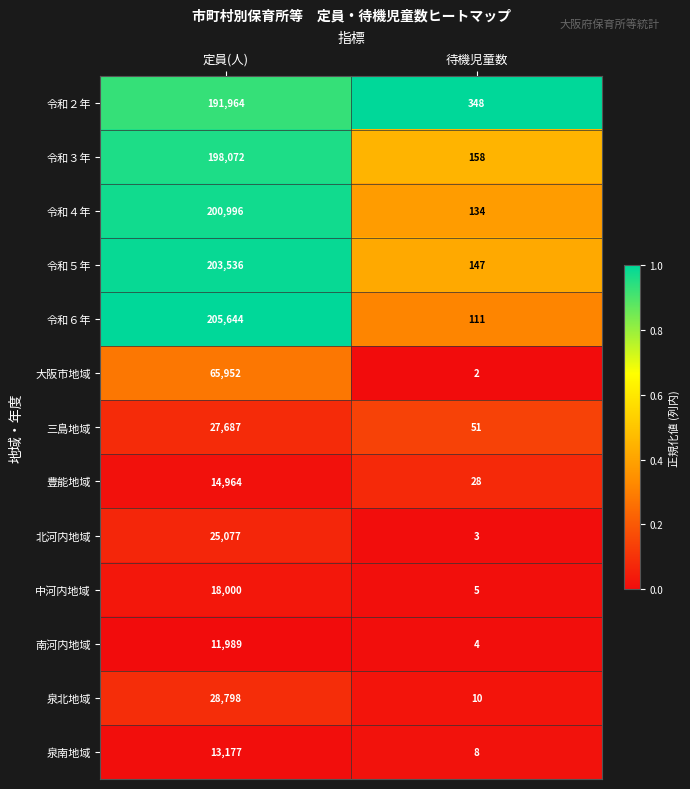

Which series has the largest total across all categories?

令和６年